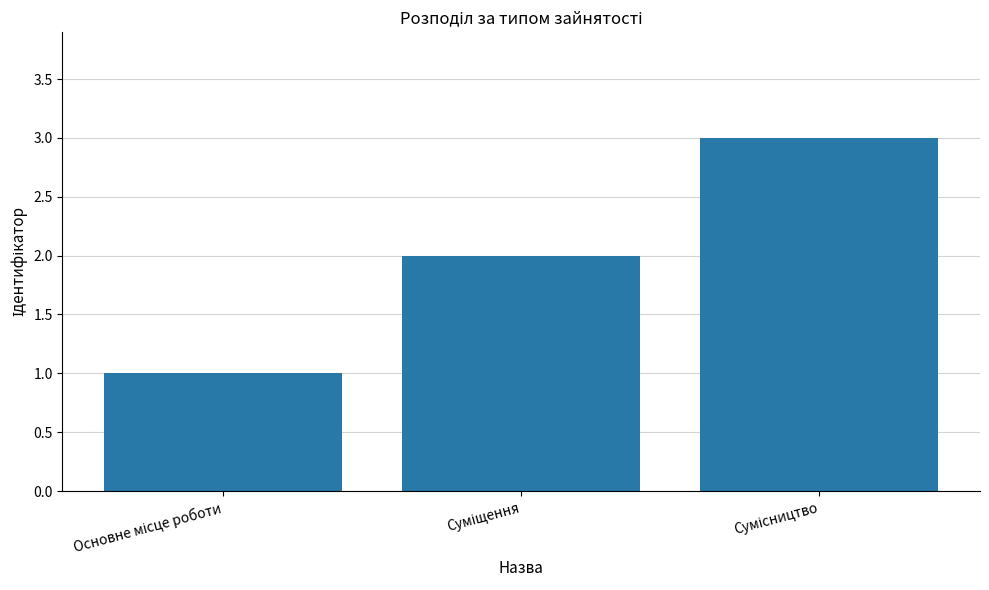

What is the maximum value shown in the chart?

3